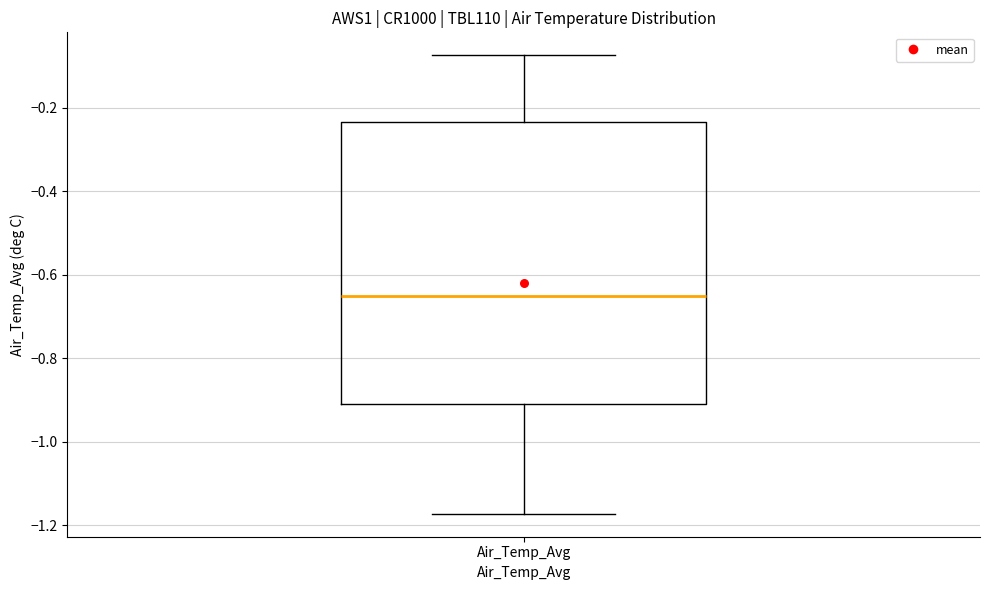

Read this box plot against the y-axis: the position of the median line, the range covered by the box, and the ends of both whiskers. The values are not printed on the chart, so give them approximately, as read against the axis.

median -0.66, box -0.90 to -0.24, whiskers -1.18 to -0.08